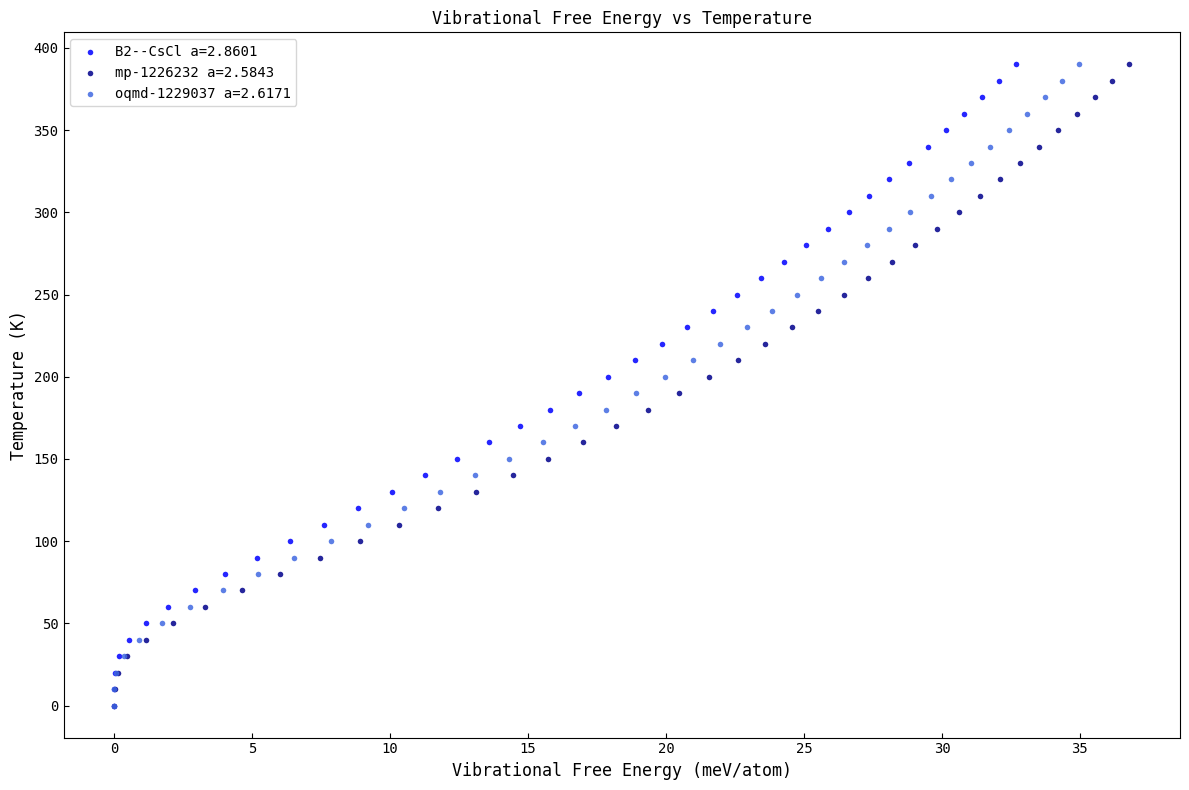

What are all the series names shown in the legend?

B2--CsCl a=2.8601, mp-1226232 a=2.5843, oqmd-1229037 a=2.6171